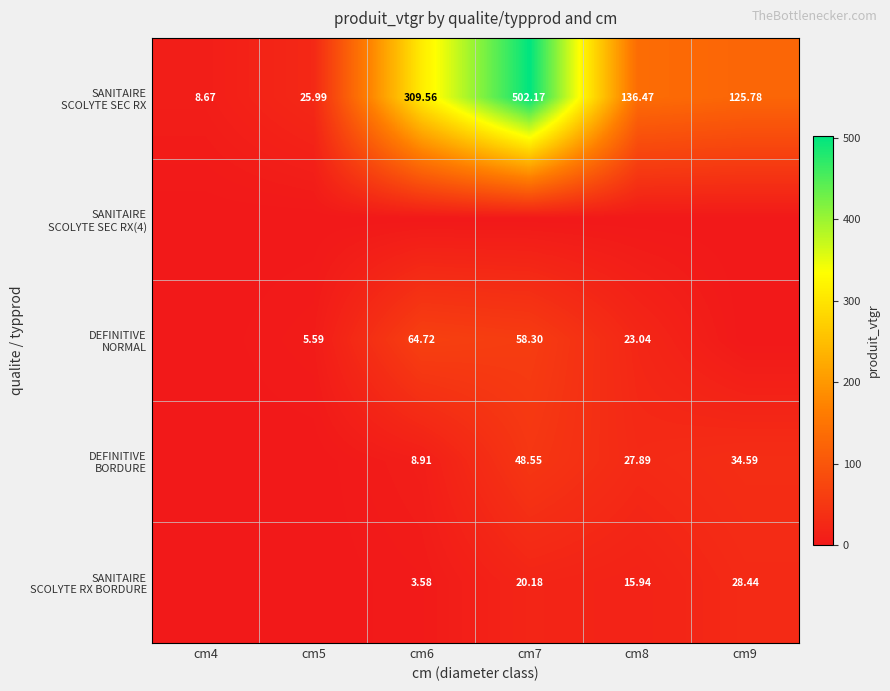

At which label does SANITAIRE SCOLYTE RX BORDURE first exceed 15?

cm7